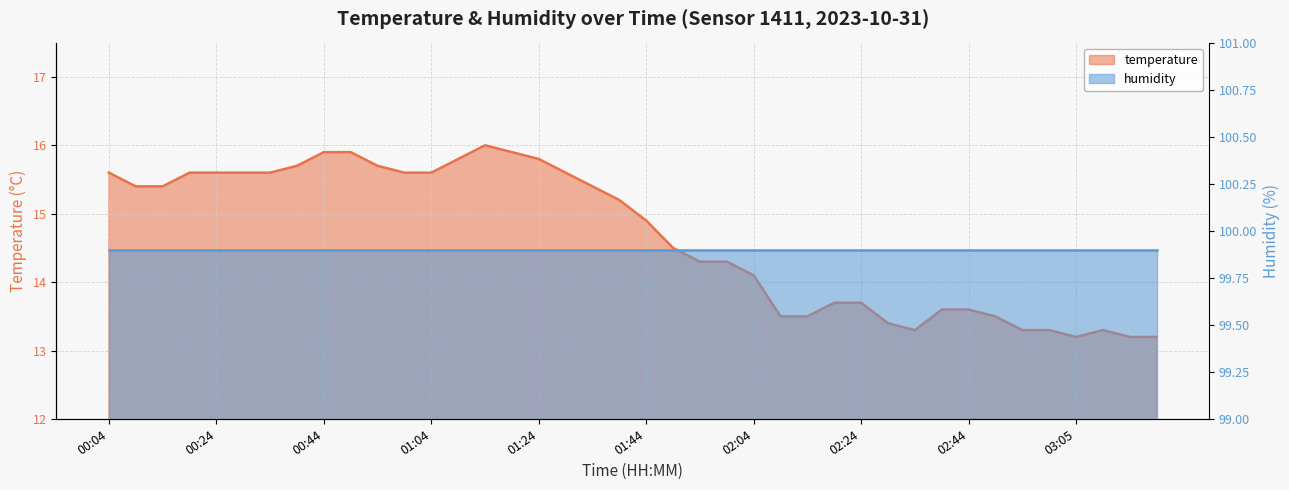

What is the average value?

14.7